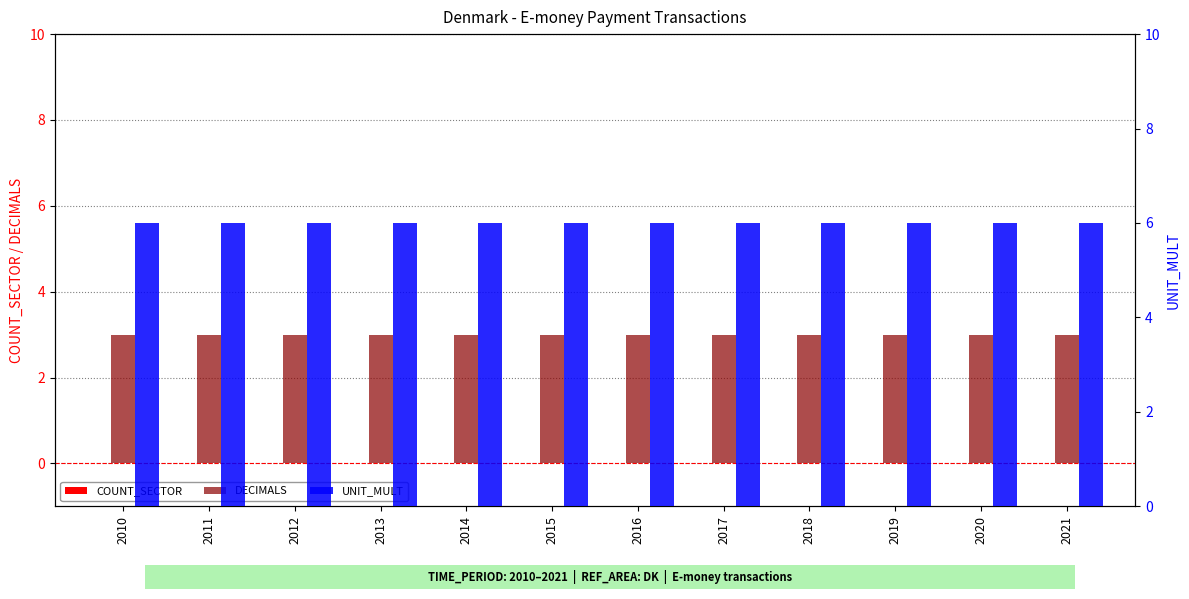

What are all the series names shown in the legend?

COUNT_SECTOR, DECIMALS, UNIT_MULT